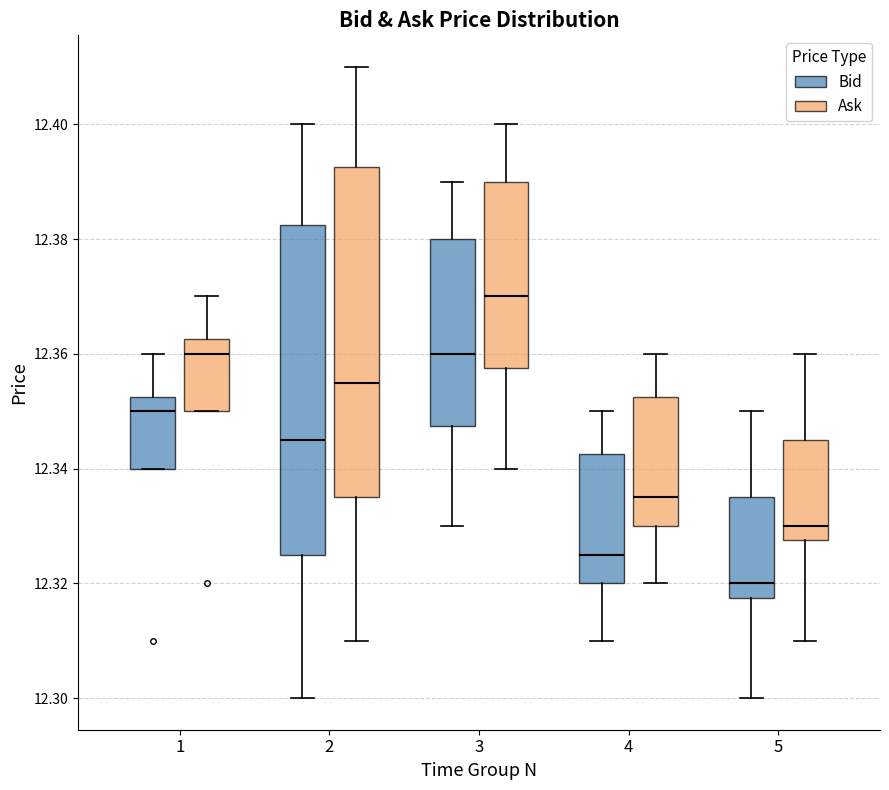

Reading left to right, read every box against the y-axis: the position of its median line, the range the box covers, and the ends of its whiskers. The values are not printed on the chart, so give them approximately, as read against the axis.

1 (Bid): median 12.350, box 12.340 to 12.352, whiskers 12.340 to 12.360
1 (Ask): median 12.360, box 12.350 to 12.362, whiskers 12.350 to 12.370
2 (Bid): median 12.346, box 12.326 to 12.382, whiskers 12.300 to 12.400
2 (Ask): median 12.356, box 12.336 to 12.392, whiskers 12.310 to 12.410
3 (Bid): median 12.360, box 12.348 to 12.380, whiskers 12.330 to 12.390
3 (Ask): median 12.370, box 12.358 to 12.390, whiskers 12.340 to 12.400
4 (Bid): median 12.326, box 12.320 to 12.342, whiskers 12.310 to 12.350
4 (Ask): median 12.336, box 12.330 to 12.352, whiskers 12.320 to 12.360
5 (Bid): median 12.320, box 12.318 to 12.336, whiskers 12.300 to 12.350
5 (Ask): median 12.330, box 12.328 to 12.346, whiskers 12.310 to 12.360